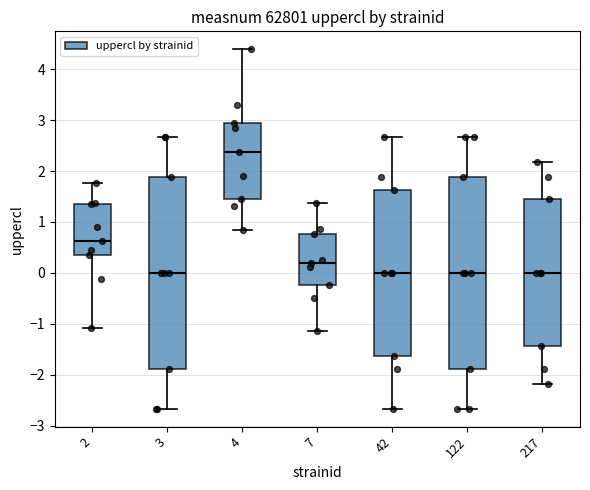

Reading left to right, transcribe this box plot: for each box, give where its median line is, the range the box spans, and where its two whiskers end, as read against the y-axis. The values are not printed on the chart, so give them approximately, as read against the axis.

2: median 0.6, box 0.3 to 1.3, whiskers -1.1 to 1.8
3: median 0.0, box -1.9 to 1.9, whiskers -2.7 to 2.7
4: median 2.4, box 1.4 to 2.9, whiskers 0.8 to 4.4
7: median 0.2, box -0.2 to 0.8, whiskers -1.1 to 1.4
42: median 0.0, box -1.6 to 1.6, whiskers -2.7 to 2.7
122: median 0.0, box -1.9 to 1.9, whiskers -2.7 to 2.7
217: median 0.0, box -1.4 to 1.4, whiskers -2.2 to 2.2